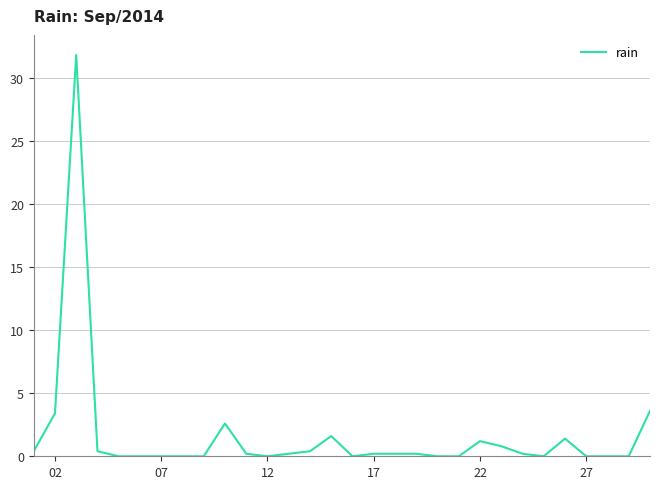

What is the greatest value displayed?

31.8